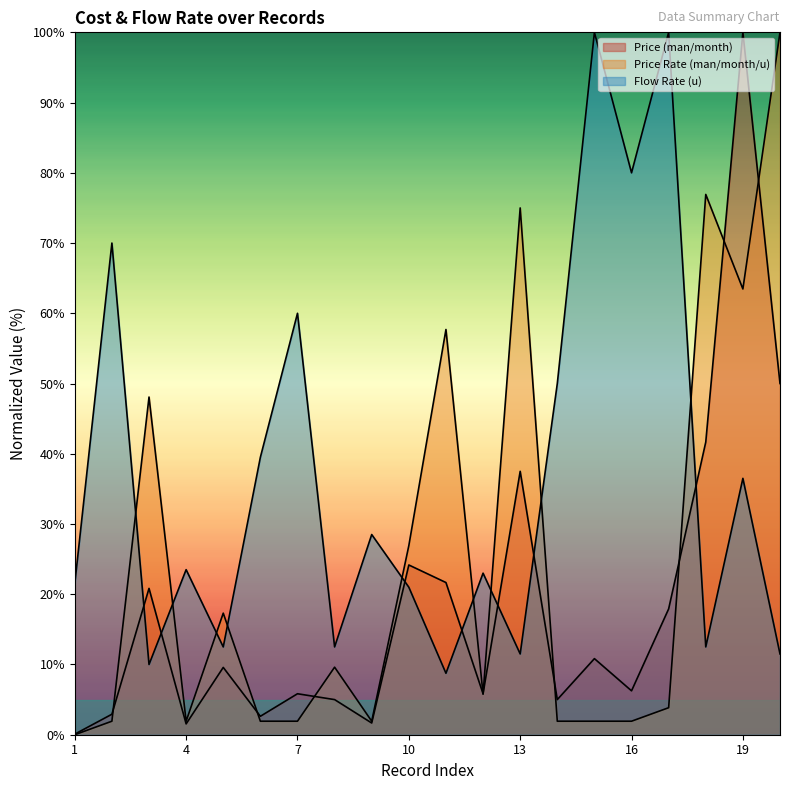

Which series has the largest total across all categories?

Flow Rate (u)